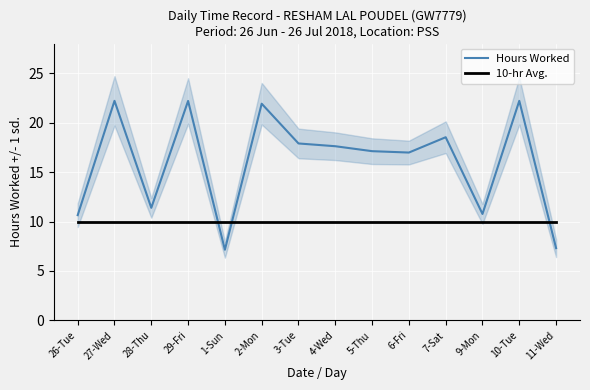

Which series ends up on top after the final intersection of Hours Worked and 10-hr Avg.?

10-hr Avg.